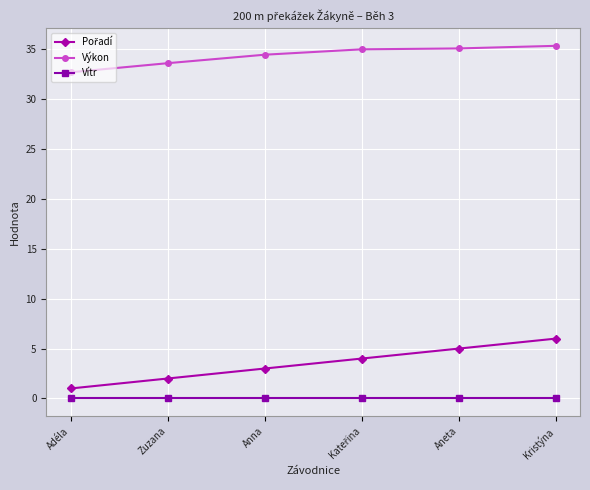

True or false: Vítr has more than 2 interior local peaks.

False